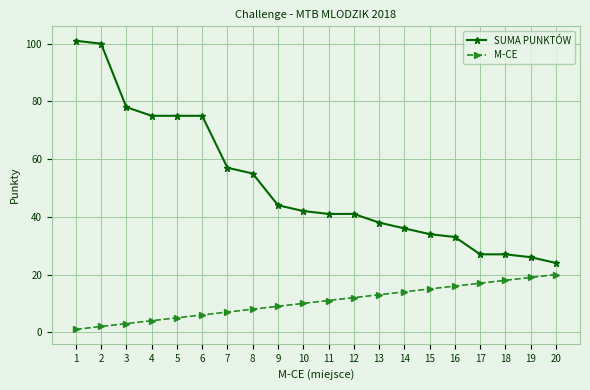

What is the sum of all SUMA PUNKTÓW values?

1029